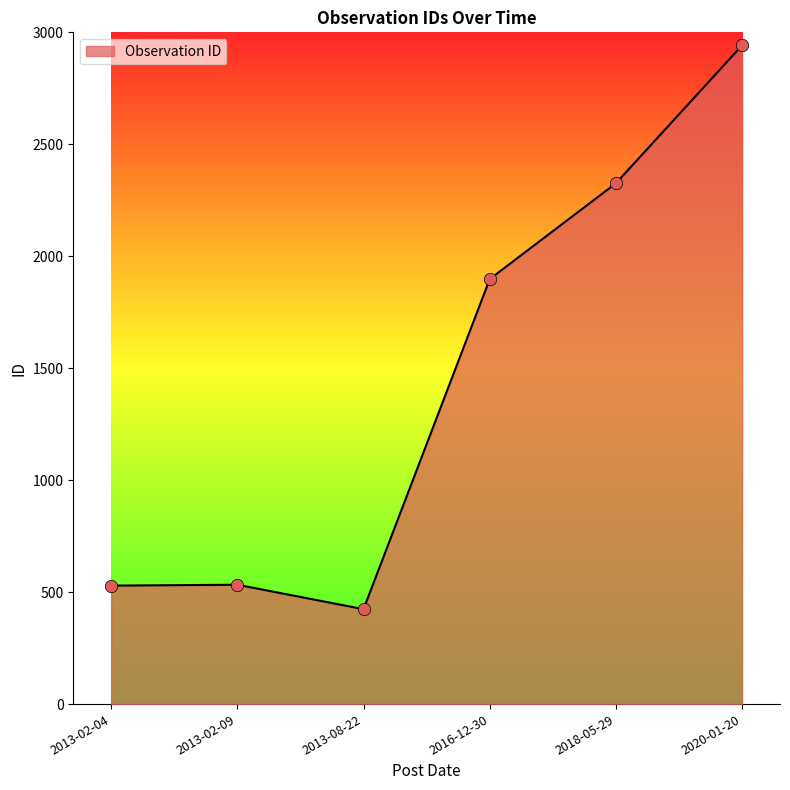

What is the ratio of the value at 2013-02-04 to the value at 2013-02-09?

1.0